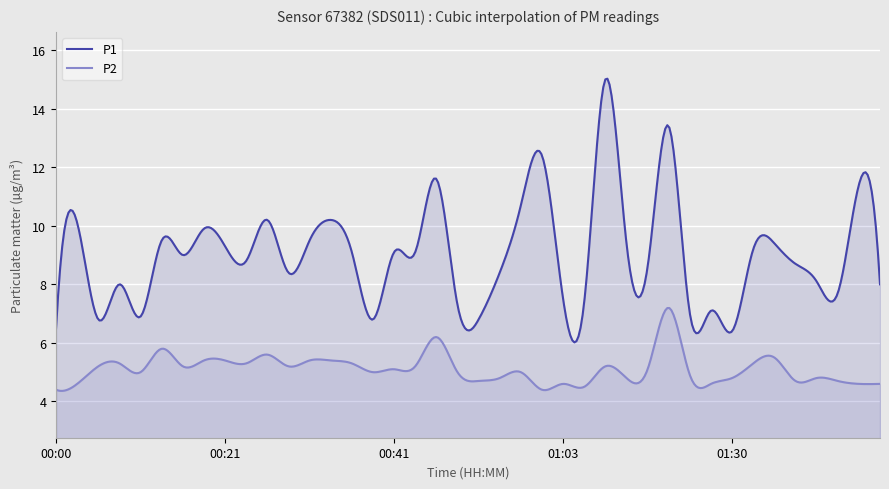

At which label is P1 closest to 10?

00:03